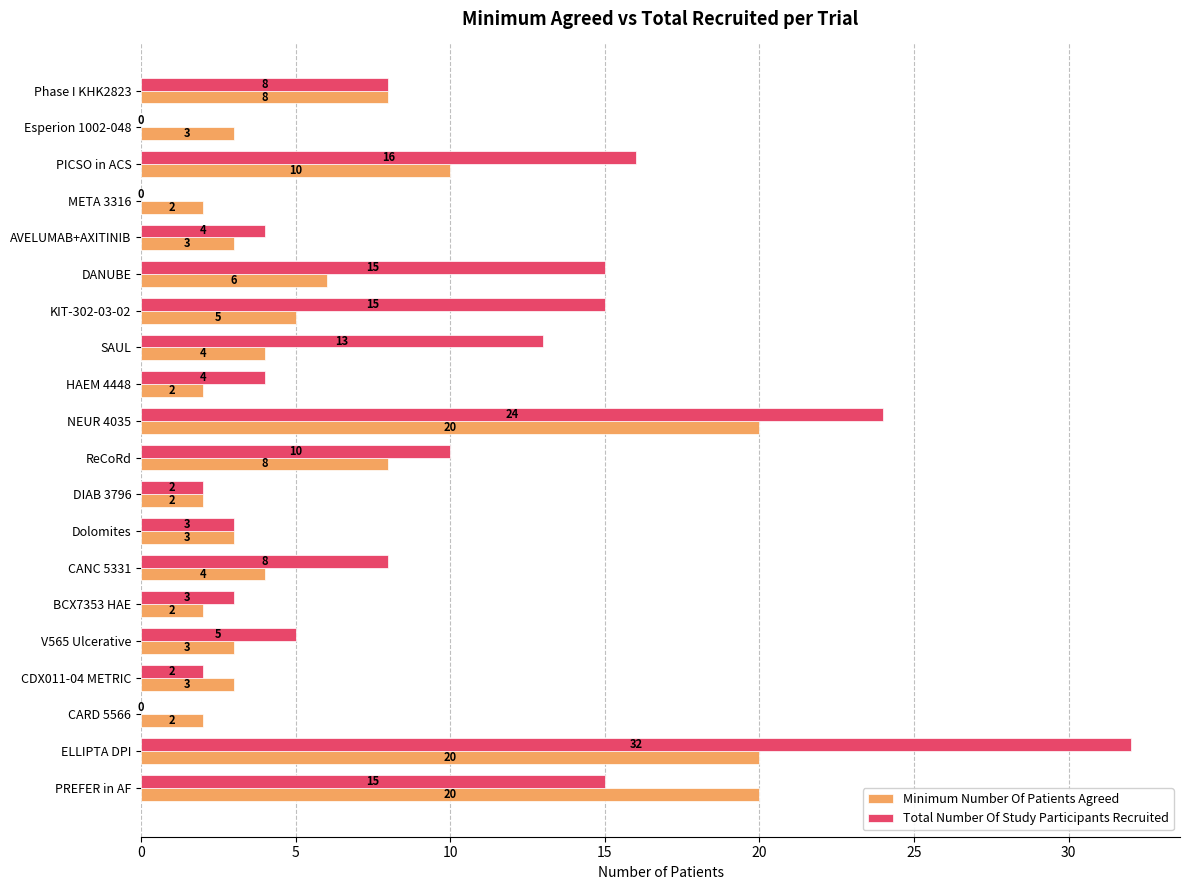

How many series are shown in this chart?

2